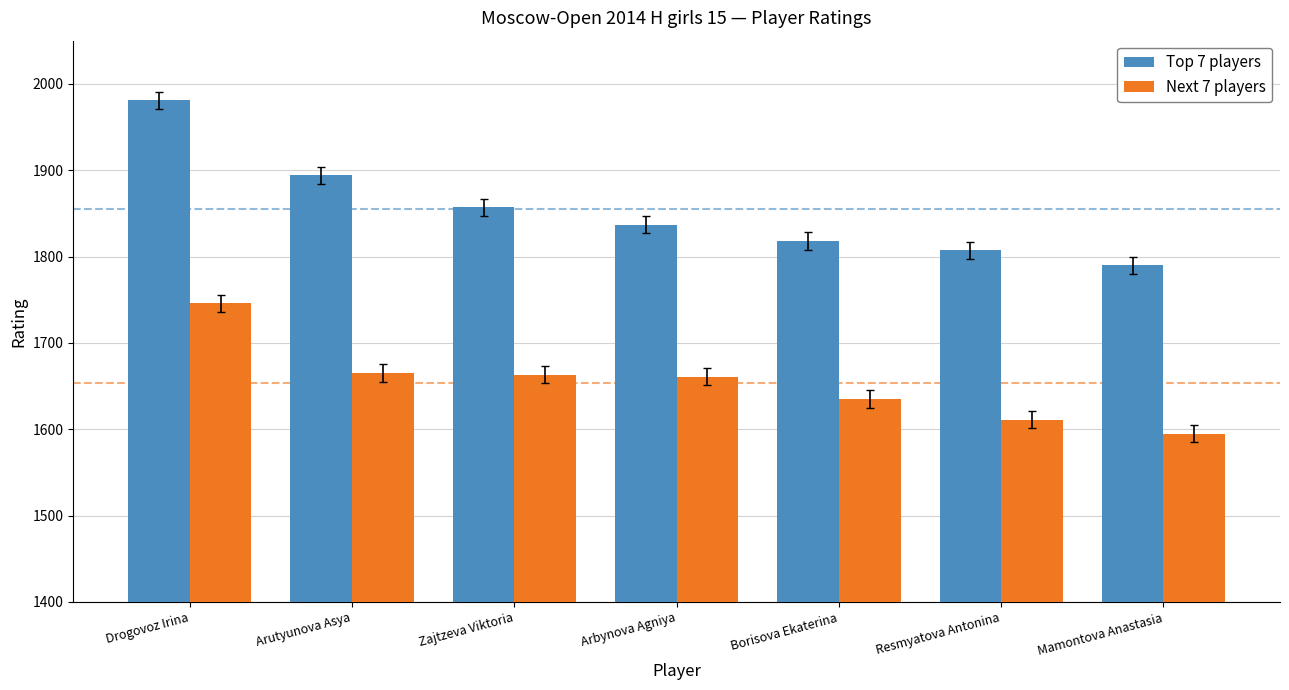

Rank the series by their average value, from lowest to highest.

Next 7 players, Top 7 players